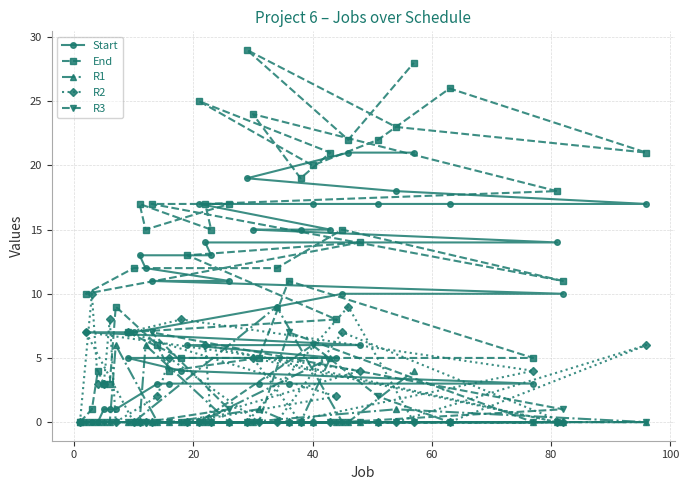

Which series has the widest spread of values?

End